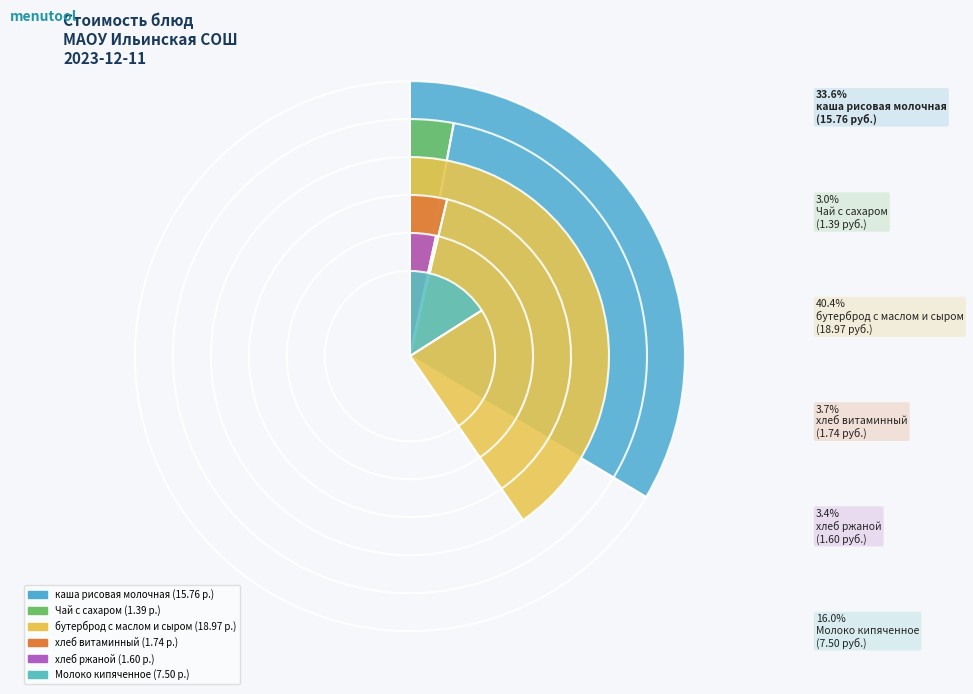

To the nearest percent, what is the difference between the хлеб ржаной and каша рисовая молочная slice percentages?

30%